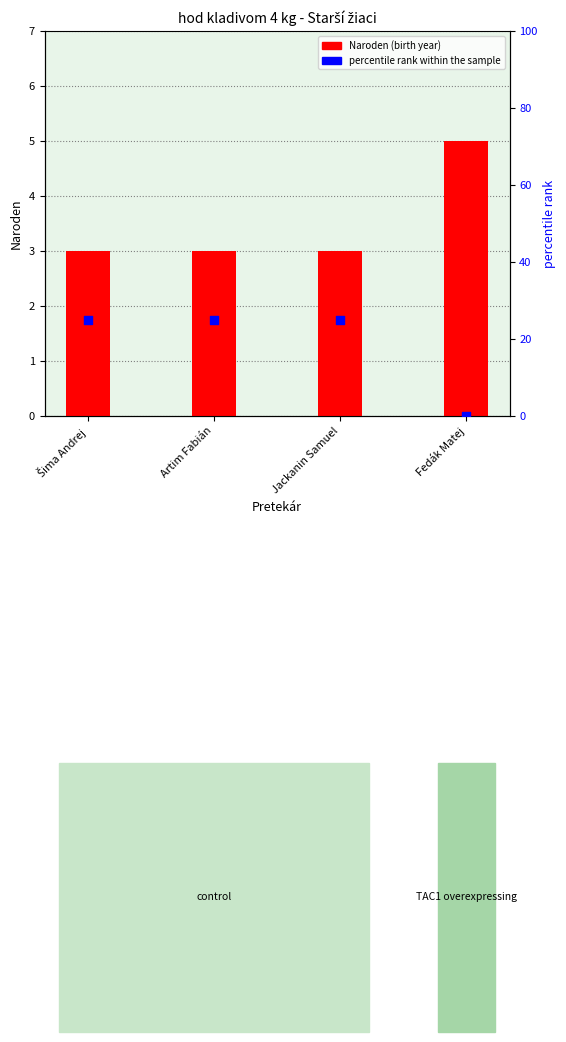

What are all the series names shown in the legend?

Naroden, percentile rank within the sample